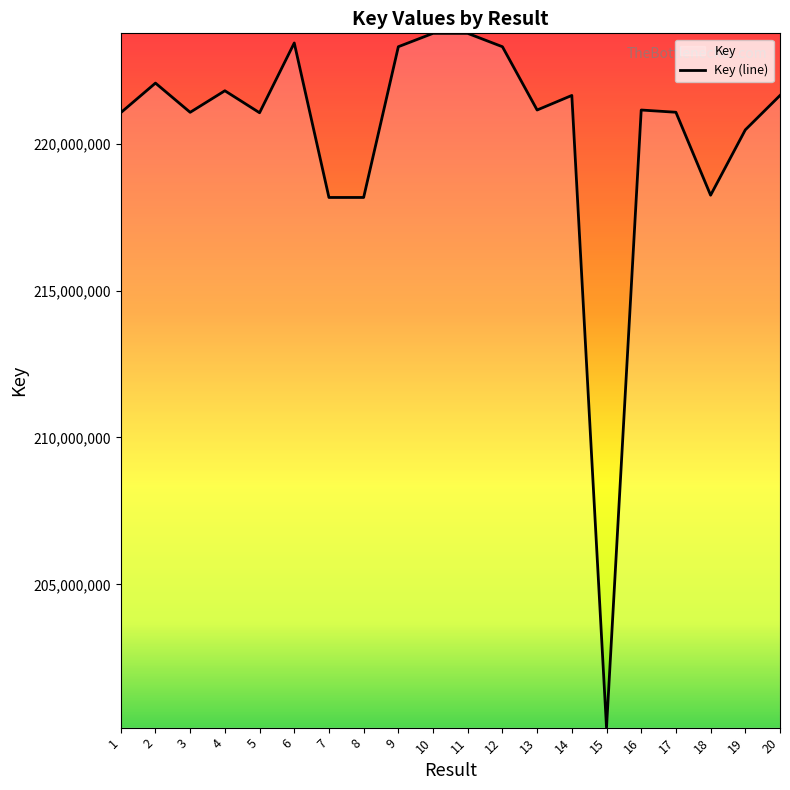

Reading right to left, transcribe all the data shown in this chart.

20=221639247	19=220468055	18=218244267	17=221067312	16=221143650	15=200122734	14=221639755	13=221143727	12=223297684	11=223752534	10=223753836	9=223298018	8=218167354	7=218167141	6=223425257	5=221050700	4=221799230	3=221065458	2=222059968	1=221052113